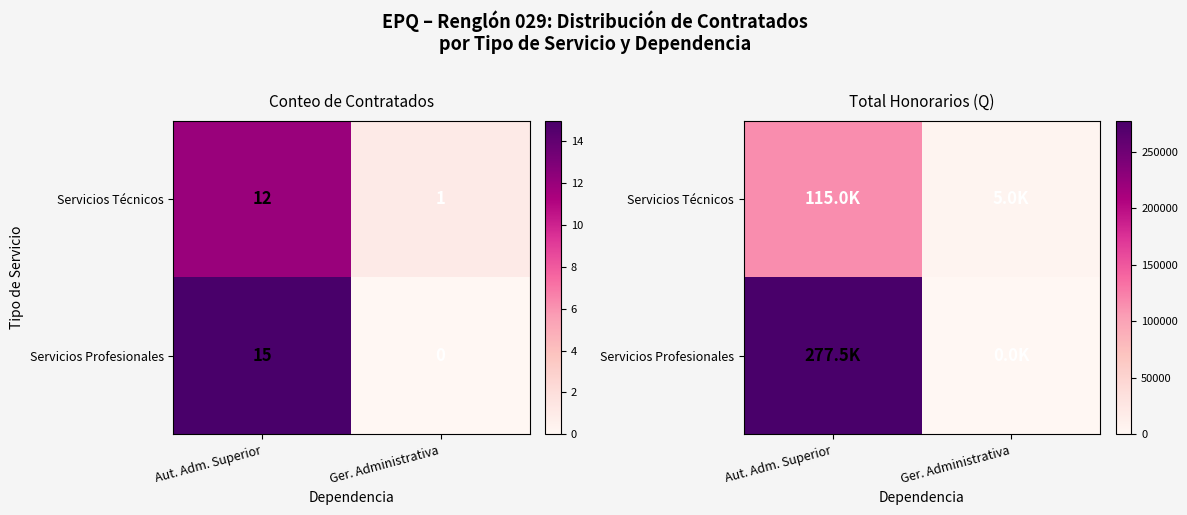

What is the maximum value for Servicios Profesionales?

277500